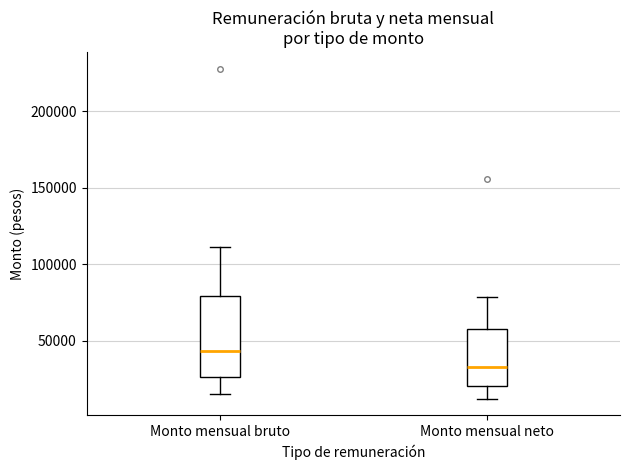

Reading left to right, transcribe this box plot: for each box, give where its median line is, the range the box spans, and where its two whiskers end, as read against the y-axis. The values are not printed on the chart, so give them approximately, as read against the axis.

Monto mensual bruto: median 45000, box 25000 to 80000, whiskers 15000 to 110000
Monto mensual neto: median 35000, box 20000 to 60000, whiskers 10000 to 80000